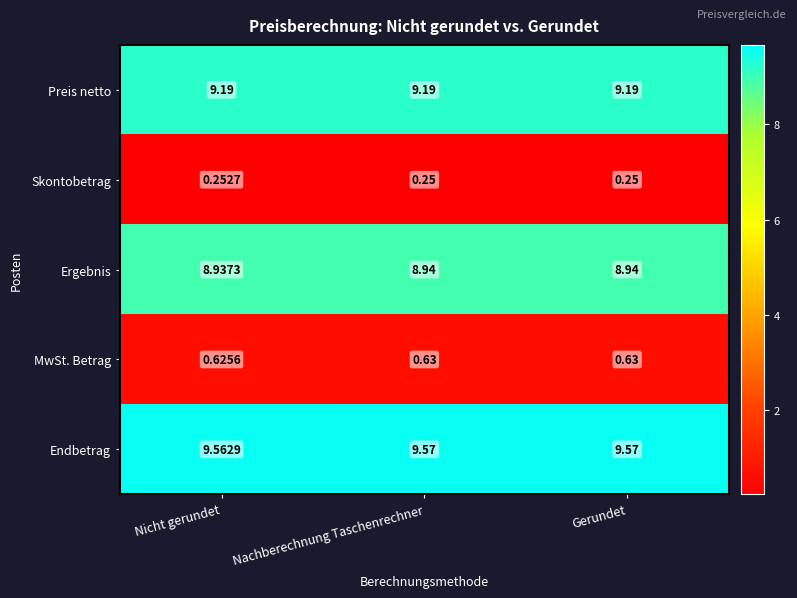

Which series has the largest total across all categories?

Endbetrag